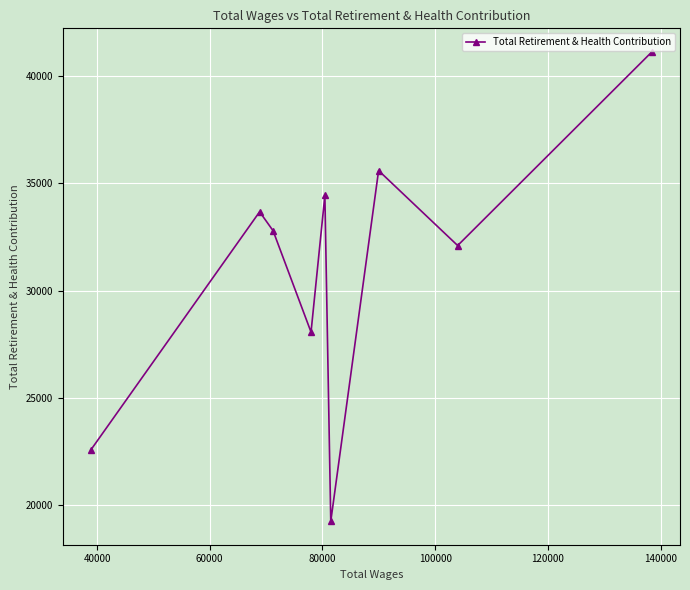

What is the minimum value shown in the chart?

19260